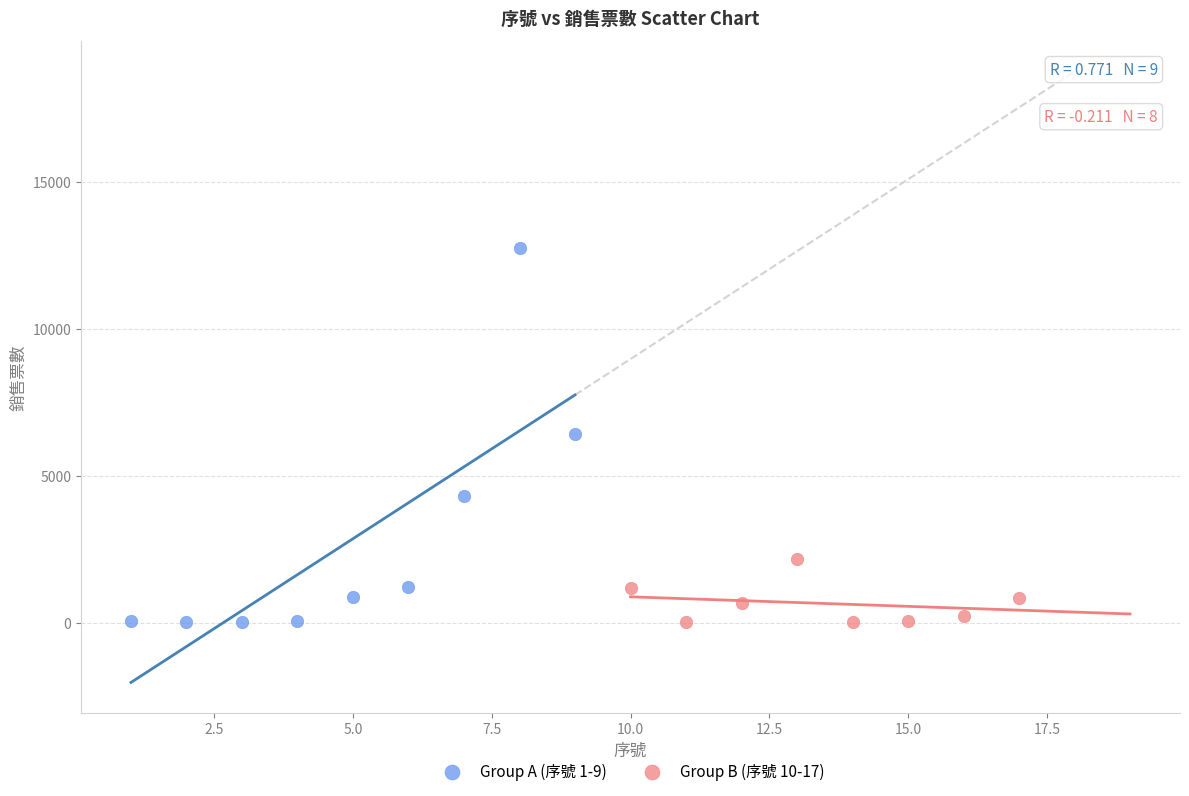

Which series has the largest Y range (max minus min)?

Group A (序號 1-9)